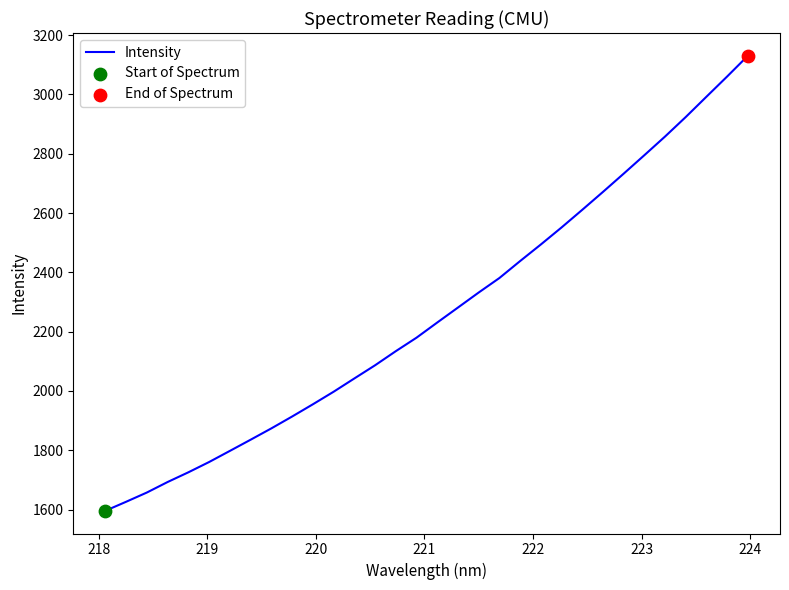

What is the greatest value displayed?

3130.4